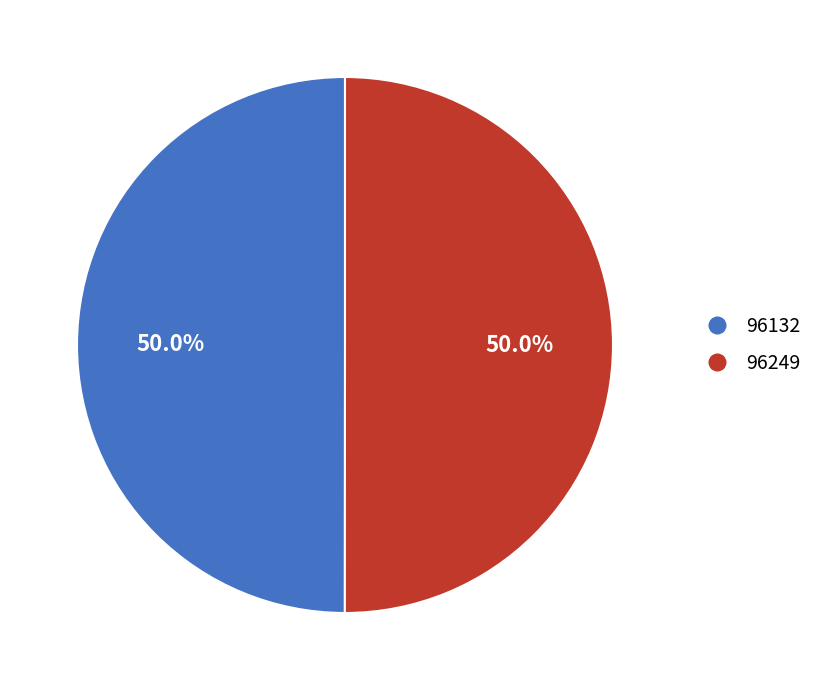

What is the ratio of the value at 96249 to the value at 96132?

1.0